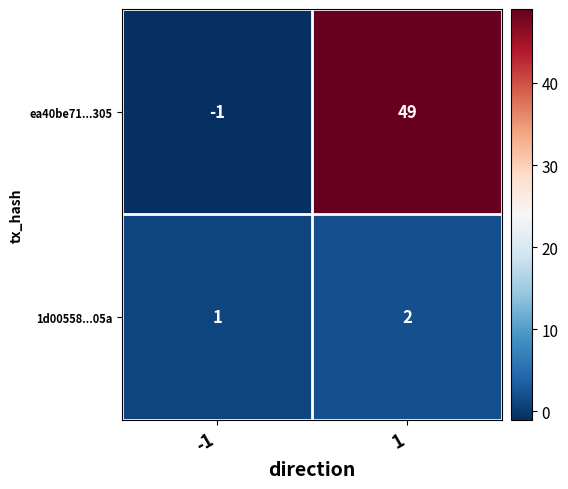

The 1d00558...05a series shows 0 at -1. True or false?

False